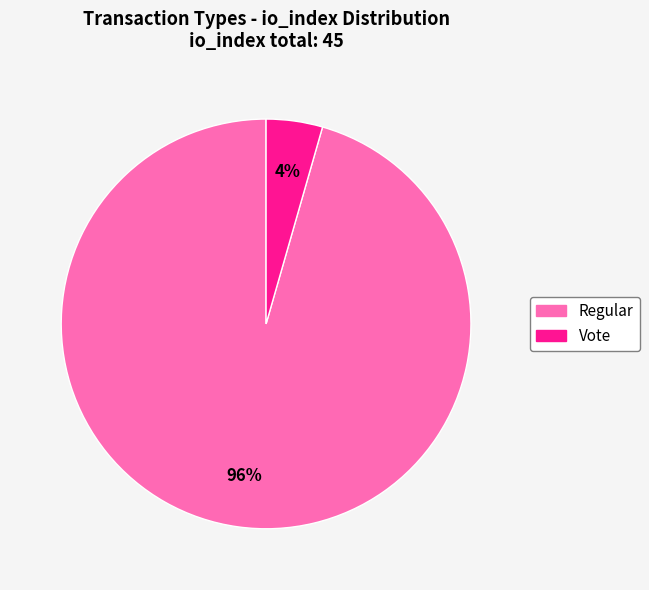

Rank the categories by value from highest to lowest.

Regular, Vote